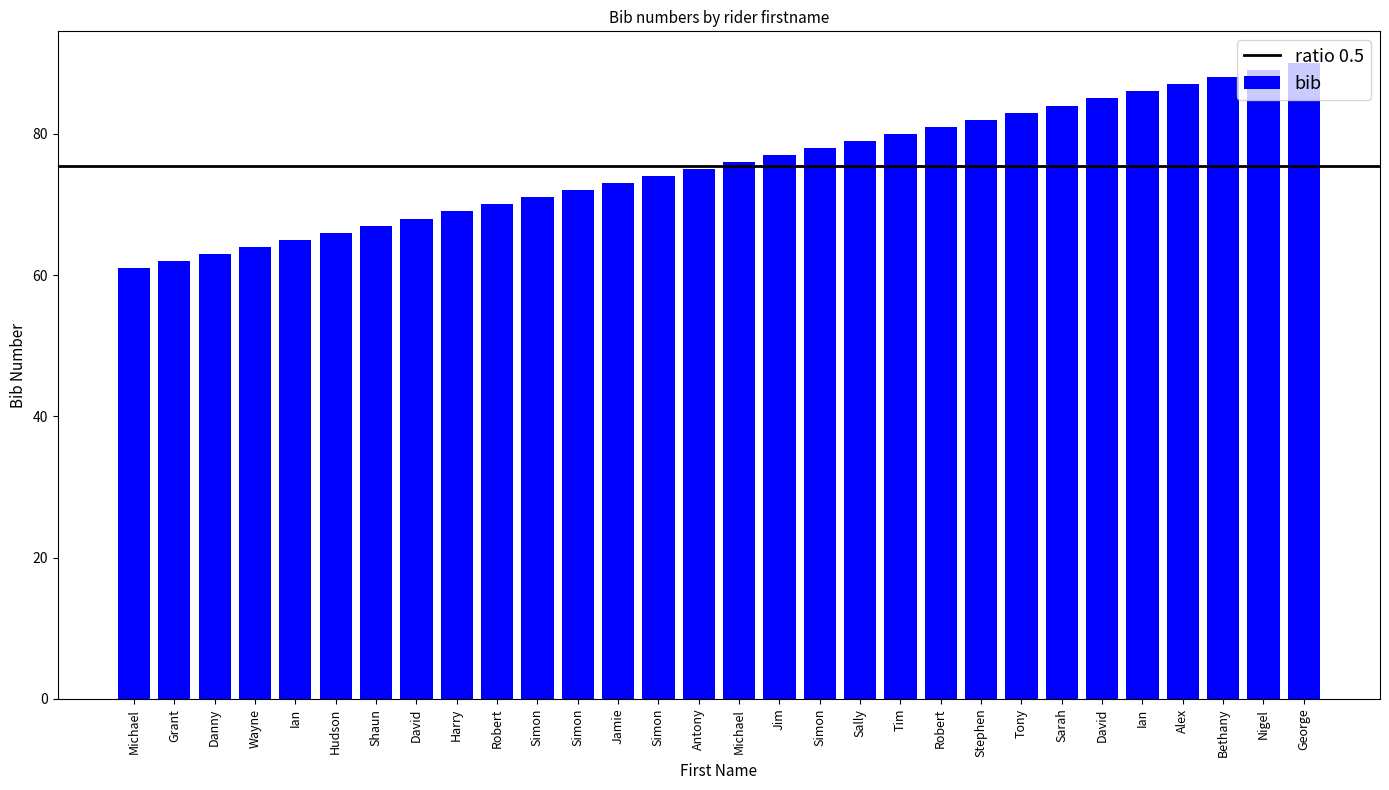

List the labels in order of value, largest first.

George, Nigel, Bethany, Alex, Ian, David, Sarah, Tony, Stephen, Robert, Tim, Sally, Simon, Jim, Michael, Antony, Simon, Jamie, Simon, Simon, Robert, Harry, David, Shaun, Hudson, Ian, Wayne, Danny, Grant, Michael